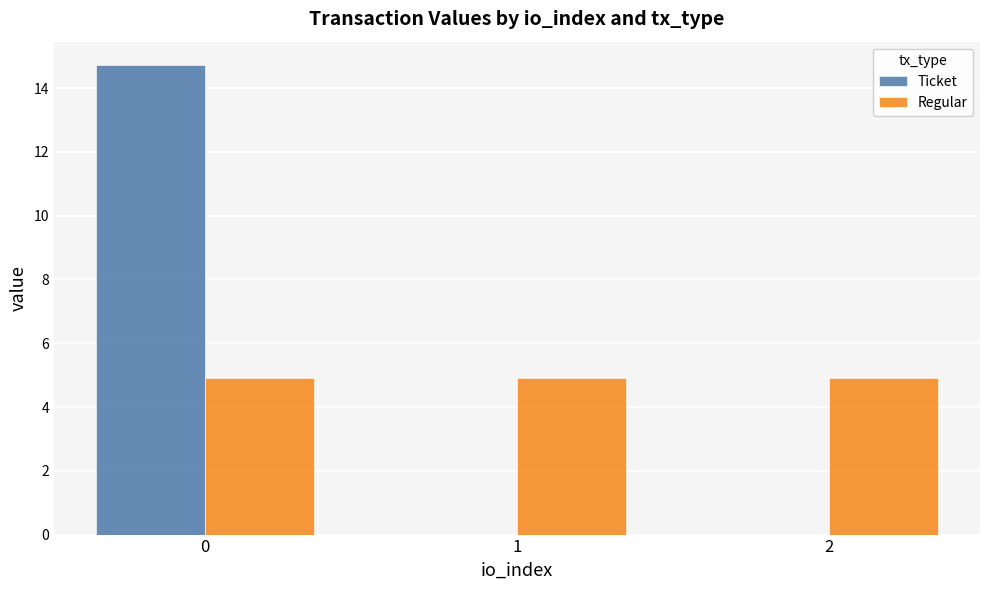

The value of Ticket at 2 is 0.0. True or false?

True